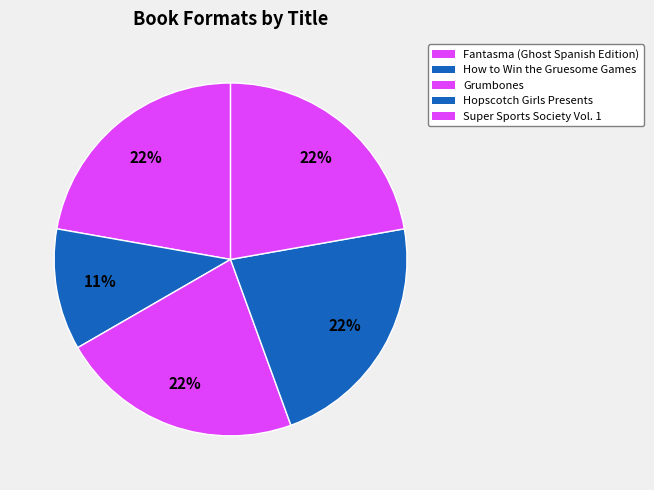

Rank the categories by value from lowest to highest.

How to Win the Gruesome Games, Fantasma (Ghost Spanish Edition), Grumbones, Hopscotch Girls Presents, Super Sports Society Vol. 1